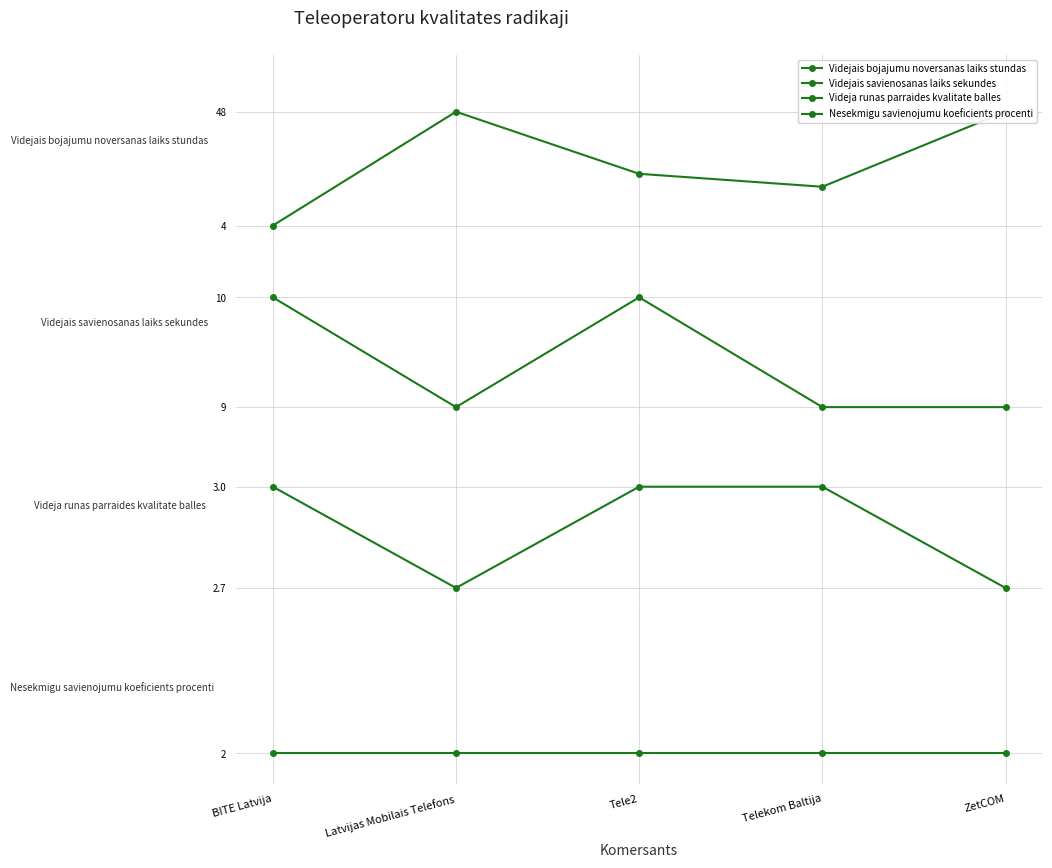

True or false: Nesekmigu savienojumu koeficients procenti and Videjais savienosanas laiks sekundes cross at least once.

False